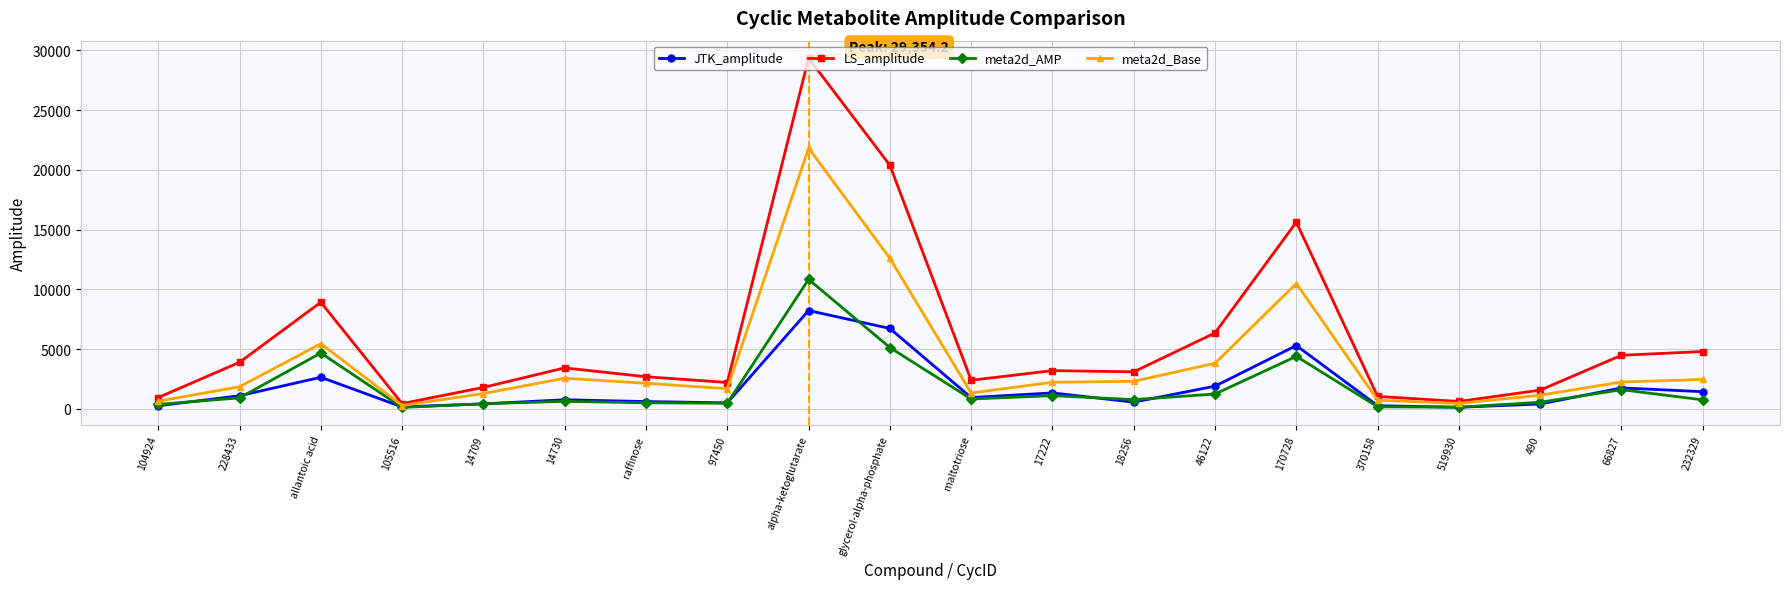

The LS_amplitude series shows 3200.2 at 17222. True or false?

True